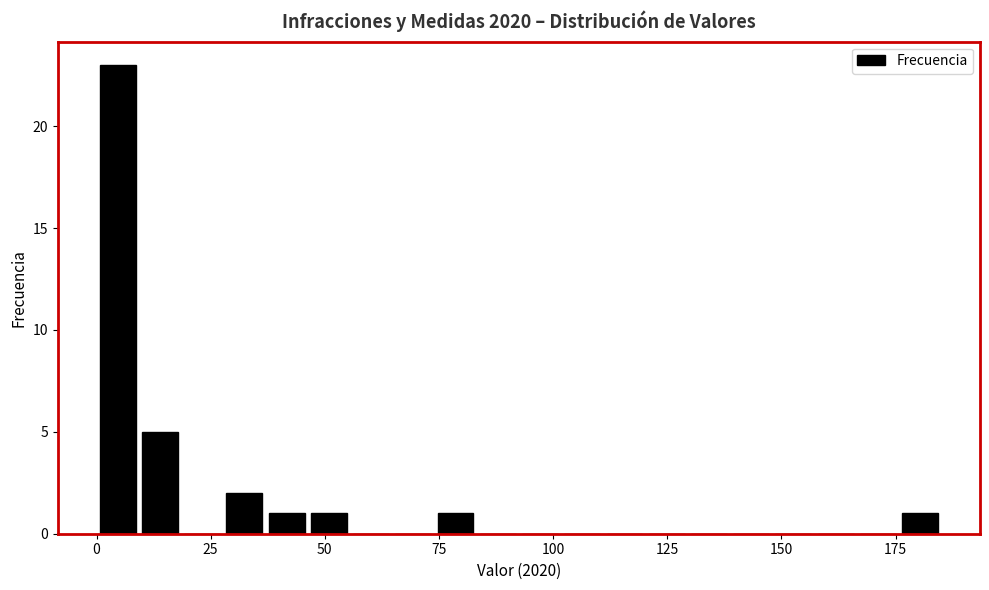

Around what value on the x-axis is the tallest bar? Give the approximate position of its centre, as read against the axis.

5